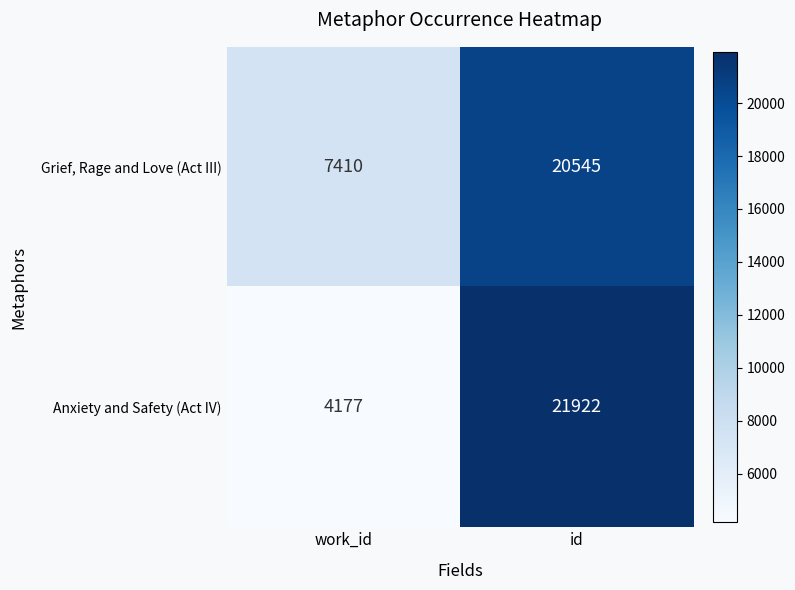

What is the maximum value for Anxiety and Safety (Act IV)?

21922